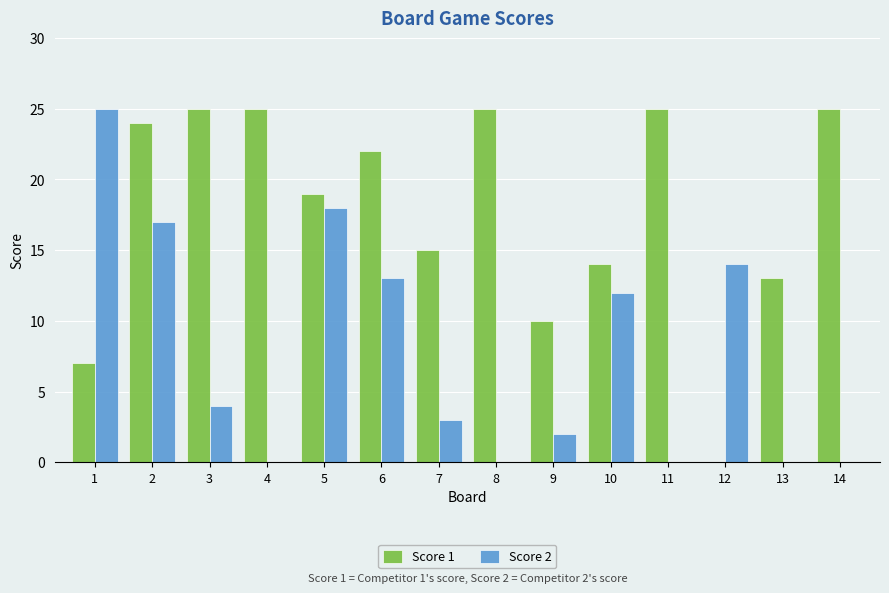

What is the maximum value for Score 1?

25